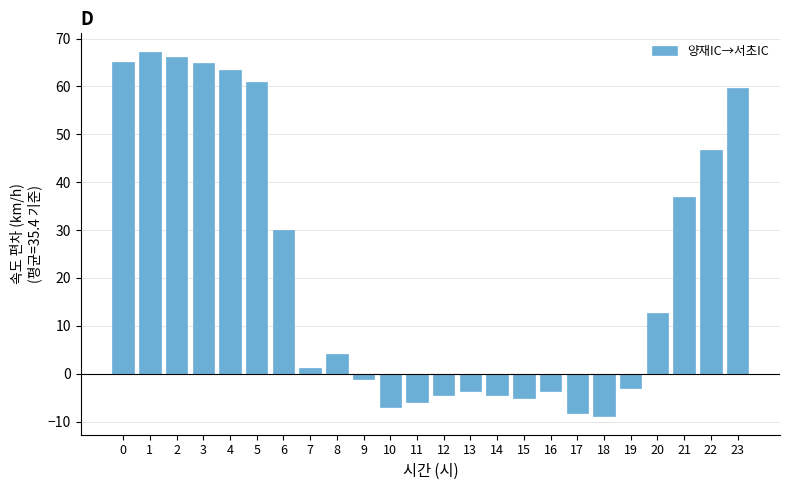

What is the change in value from 11 to 21?

+42.8